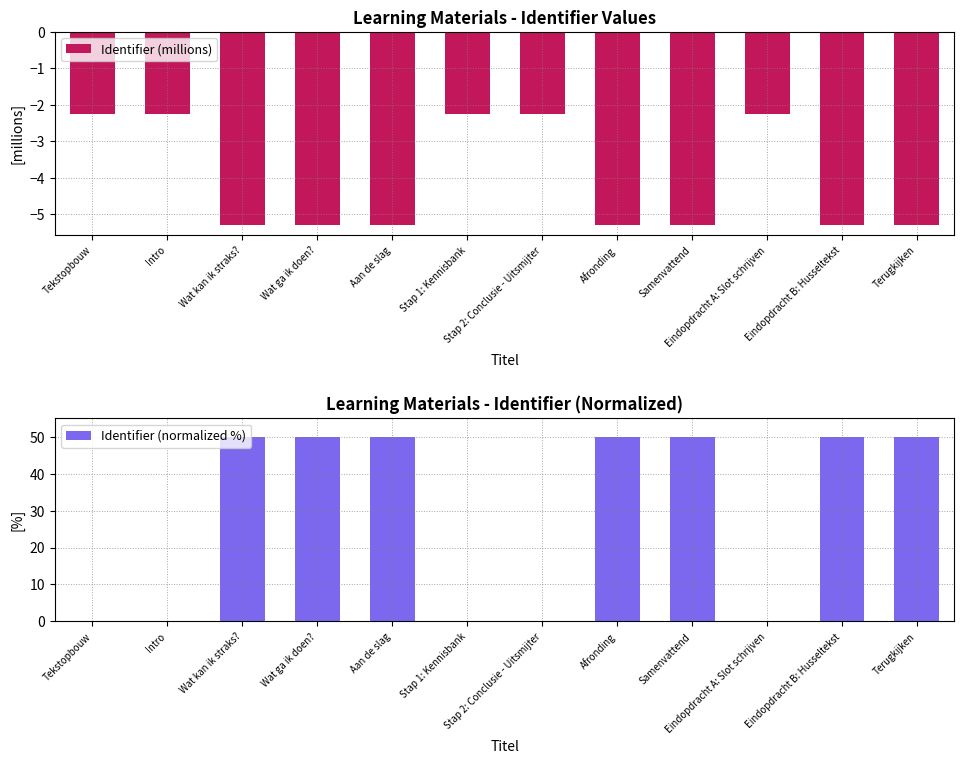

How many categories are shown in the chart?

12